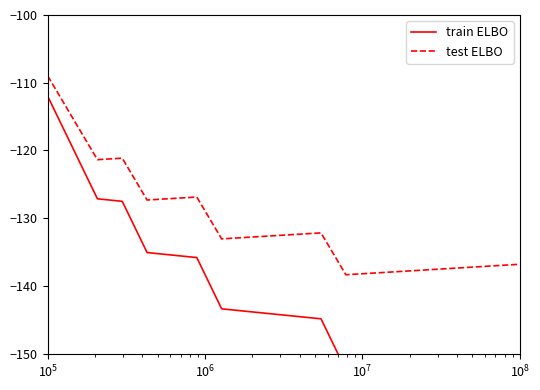

Reading left to right, list all the values displayed in this chart.

train ELBO: -112.0	-119.6	-127.1	-127.5	-135.1	-135.4	-135.8	-143.4	-143.7	-144.1	-144.5	-144.9	-152.4	-152.8	-153.2	-153.5	-153.9	-154.3	-154.6	-155.0
test ELBO: -109.0	-115.2	-121.4	-121.1	-127.3	-127.1	-126.9	-133.1	-132.8	-132.6	-132.4	-132.2	-138.3	-138.1	-137.9	-137.7	-137.5	-137.2	-137.0	-136.8